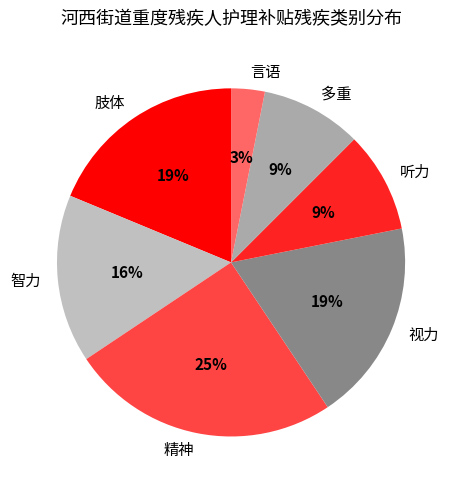

Is it true that 智力 is 9% of the pie?

False